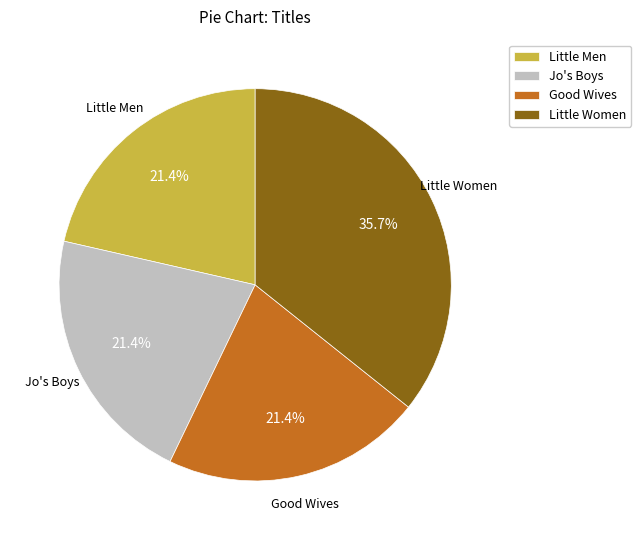

How many slices are in this pie chart?

4